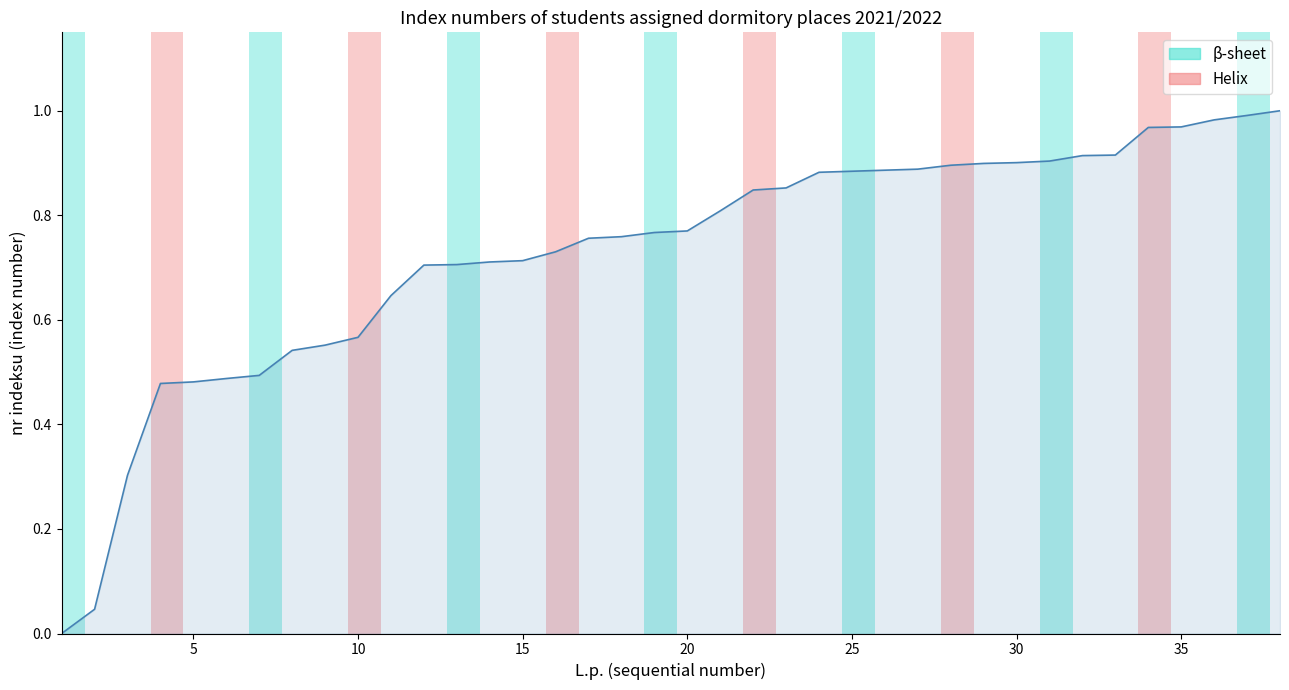

Does the chart have visible grid lines?

No